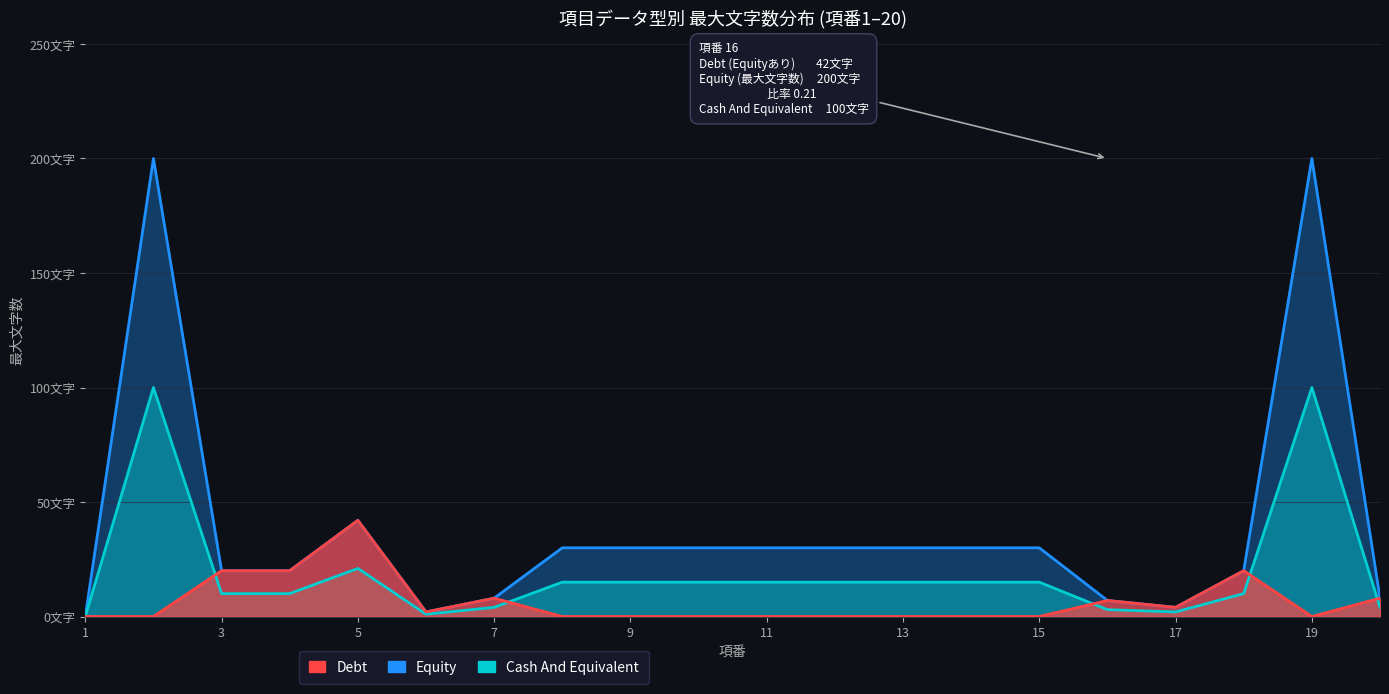

Which has a higher value, 13 or 4?

13